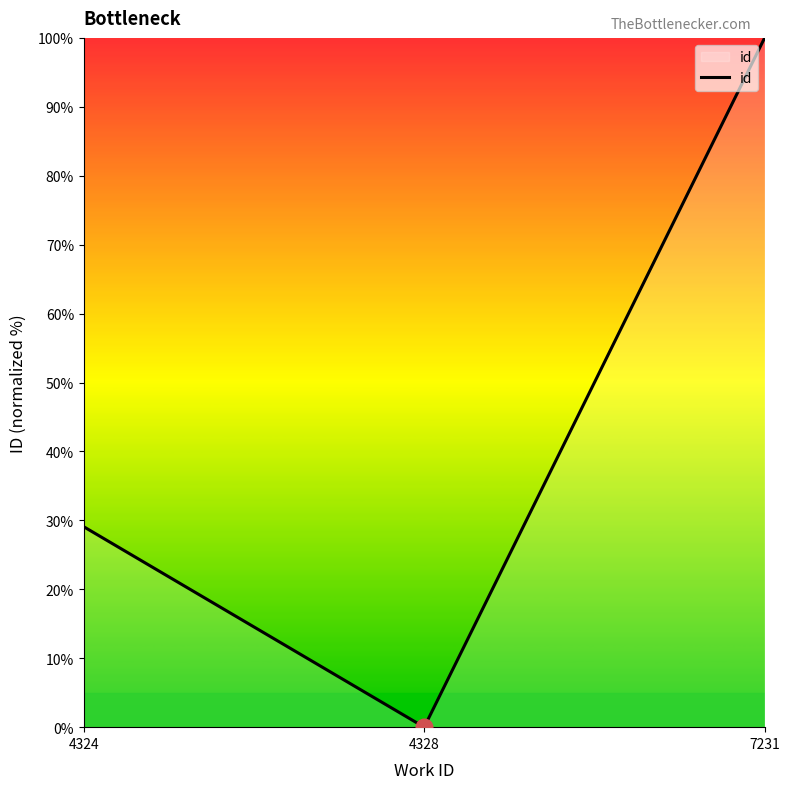

What value does the data have at 7231?

100.0